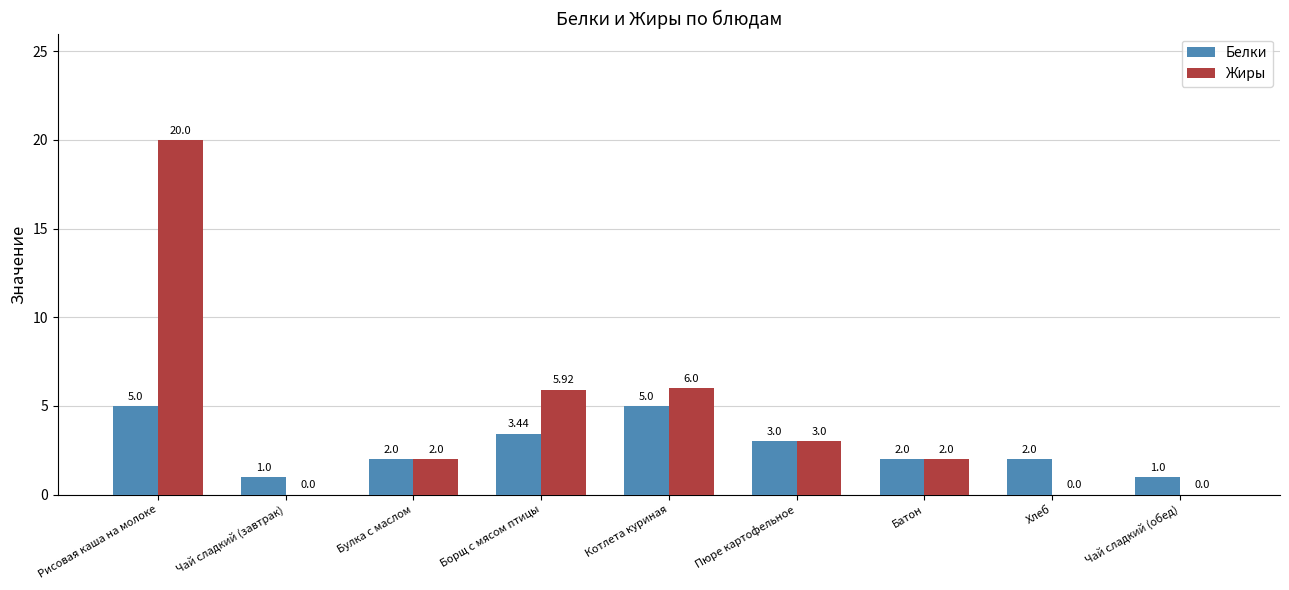

The Жиры series shows 0.5 at Батон. True or false?

False